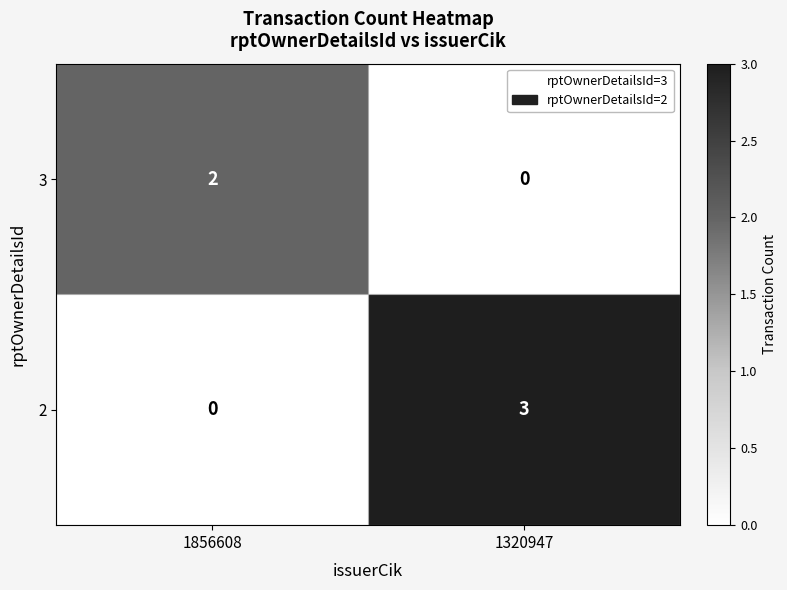

What is the total value across all series at 1320947?

3